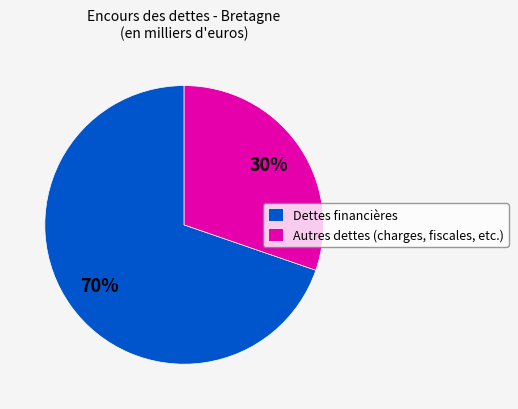

Rank the categories by value from lowest to highest.

Autres dettes (charges, fiscales, etc.), Dettes financières